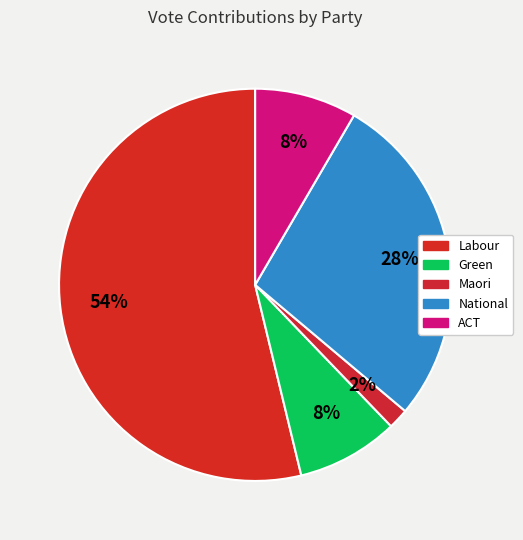

Rank the categories by value from lowest to highest.

Maori, Green, ACT, National, Labour